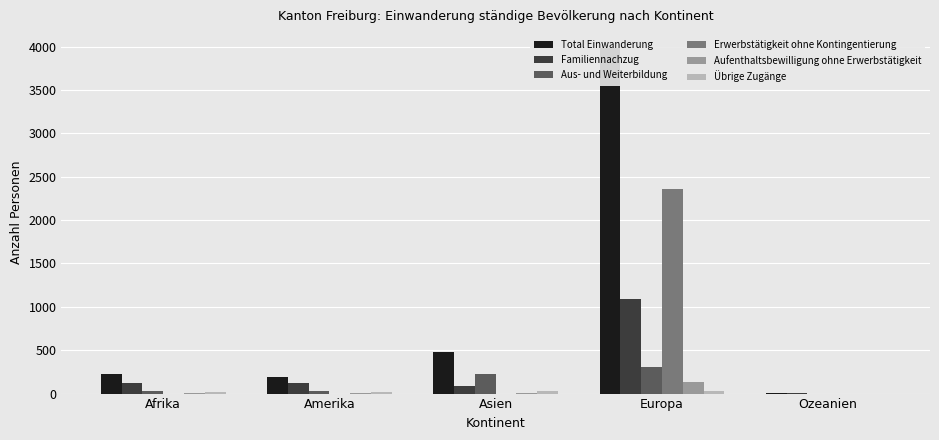

Rank the series at Amerika from highest to lowest value.

Total Einwanderung, Familiennachzug, Aus- und Weiterbildung, Übrige Zugänge, Aufenthaltsbewilligung ohne Erwerbstätigkeit, Erwerbstätigkeit ohne Kontingentierung